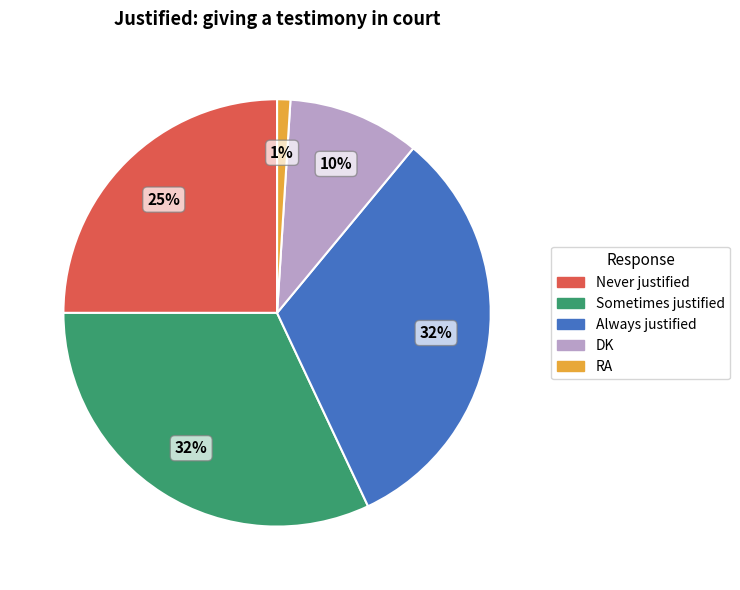

The DK slice represents 10% of the pie. True or false?

True